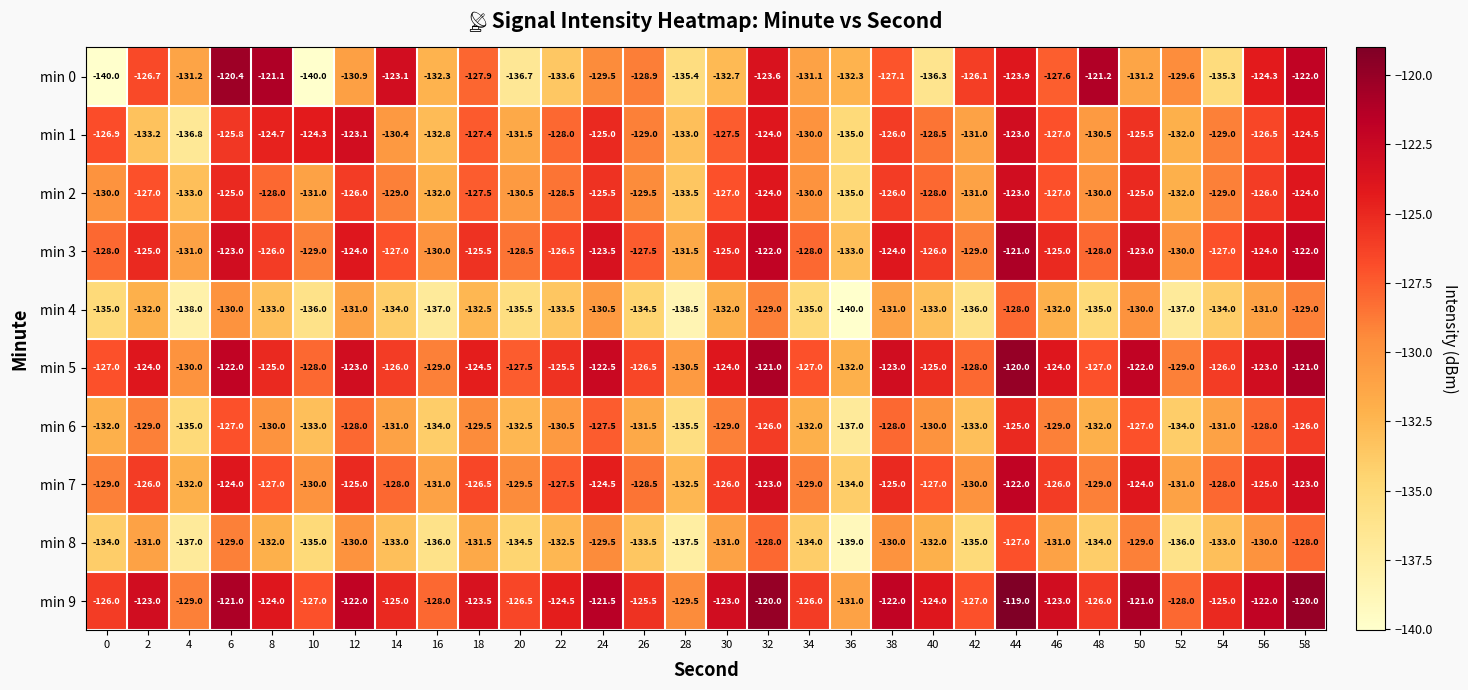

Is it true that min 3 equals -124.0 at 56?

True